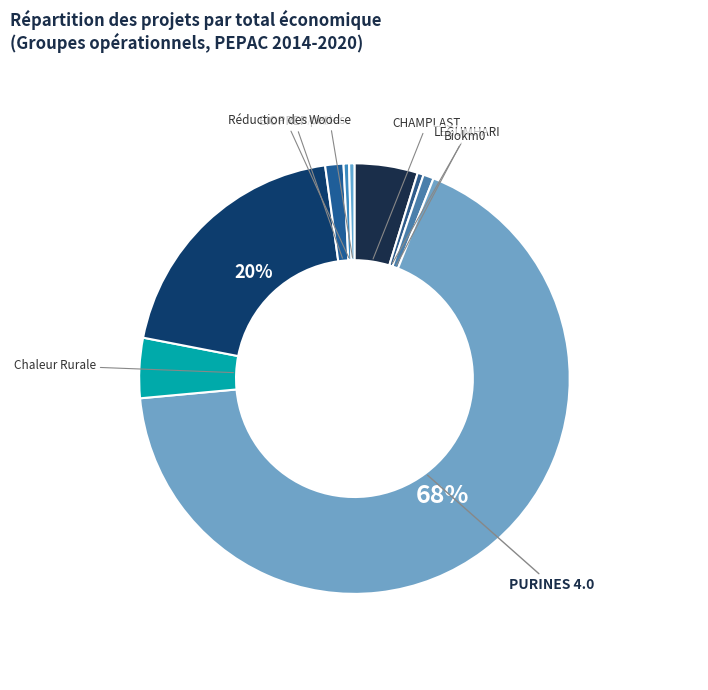

Rank the categories by value from lowest to highest.

Wood-e, Réduction des pertes, LEGUMHARI, Biokm0, BIOPREPARE, Chaleur Rurale, CHAMPLAST, ECOCIGAN, PURINES 4.0